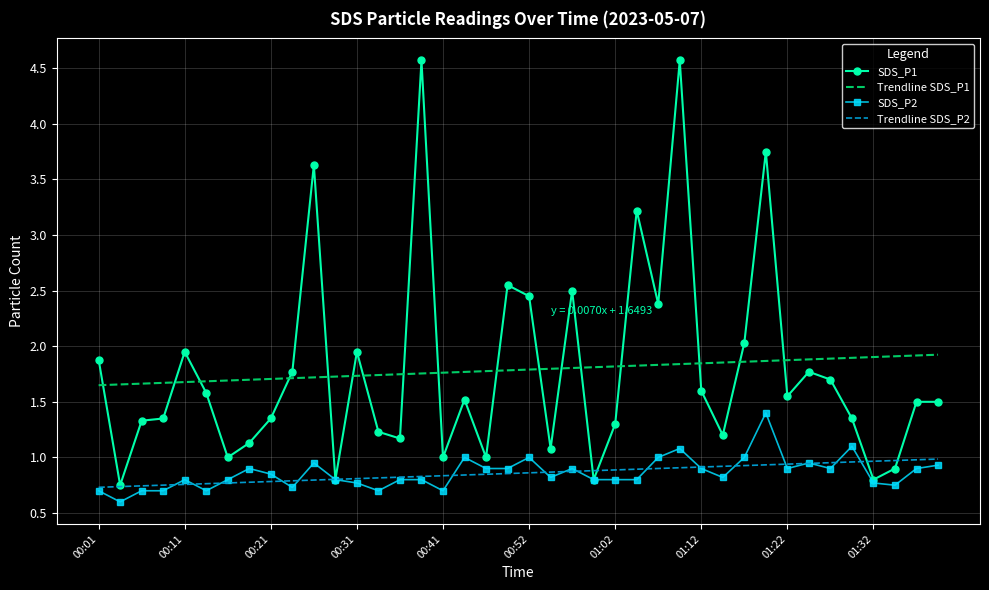

Which series has the largest range (max minus min)?

SDS_P1